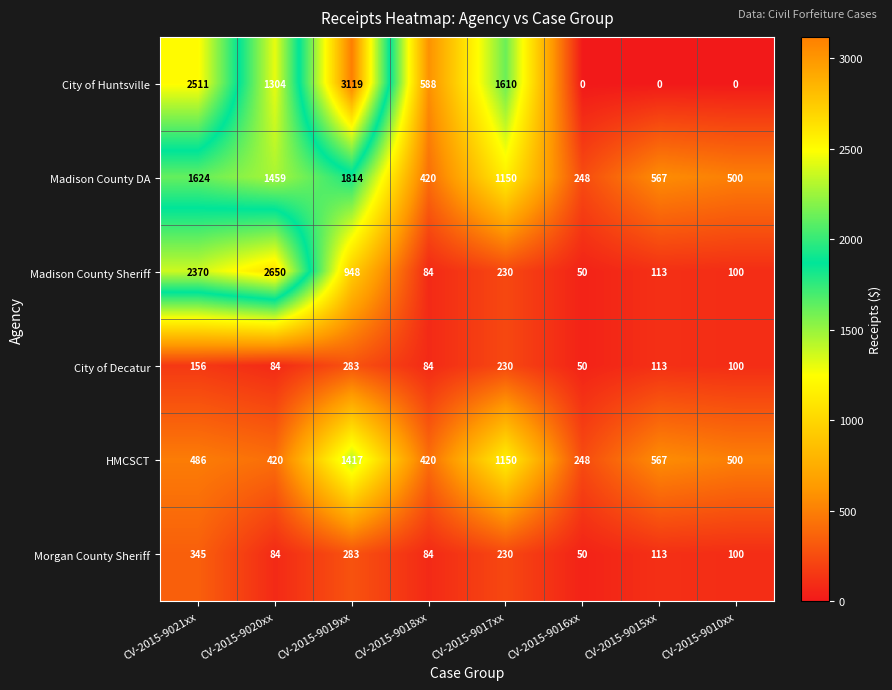

Rank the series by their maximum value, from lowest to highest.

City of Decatur, Morgan County Sheriff, HMCSCT, Madison County DA, Madison County Sheriff, City of Huntsville